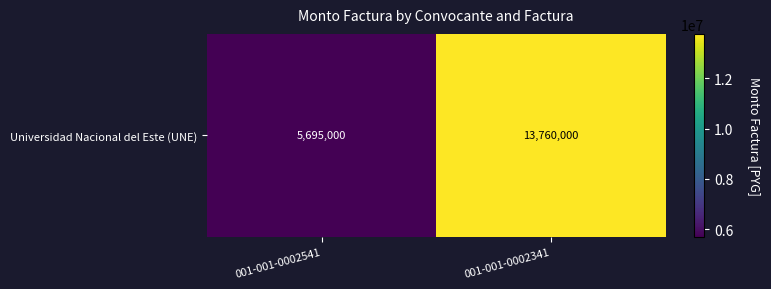

Reading left to right, what are all the values shown in this chart?

001-001-0002541=5695000	001-001-0002341=13760000